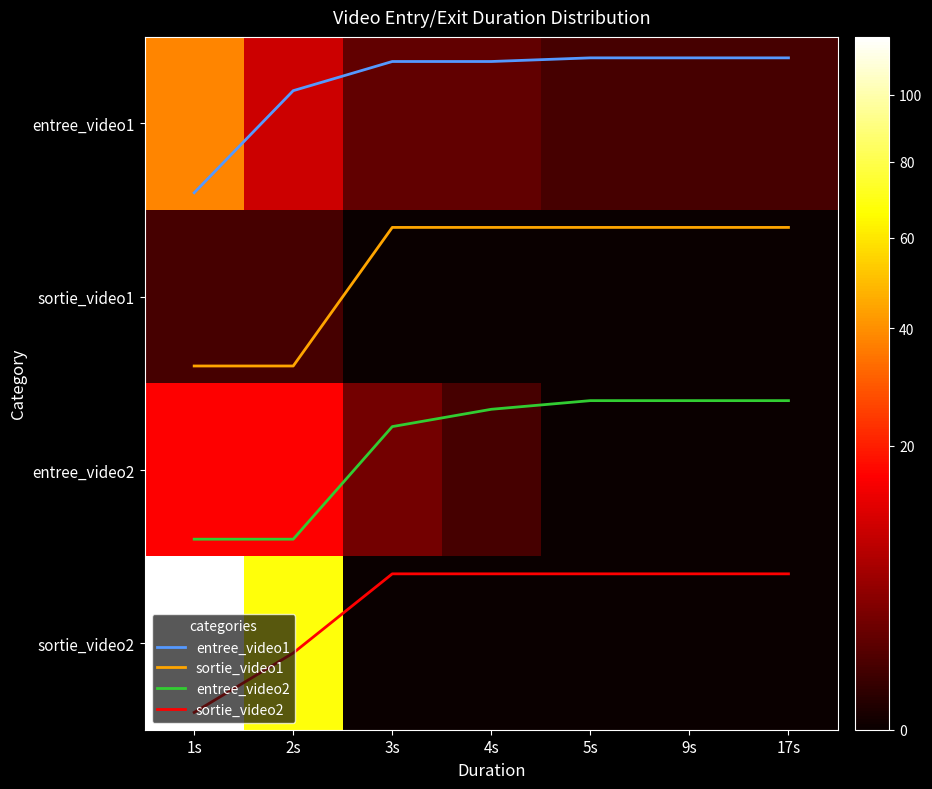

Count the number of categories in the chart.

7